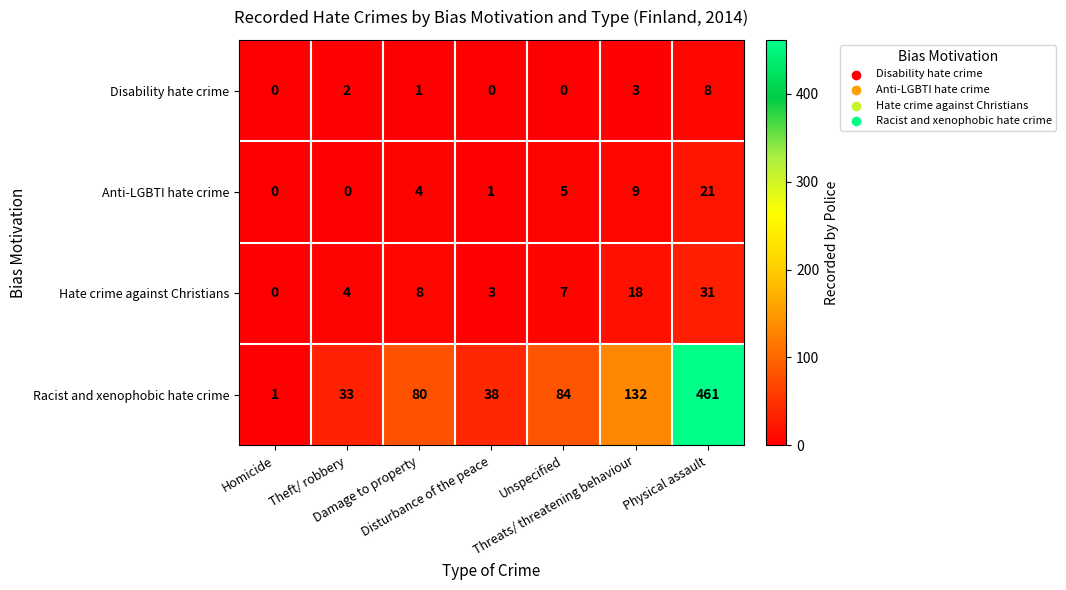

What is the difference between the maximum and second lowest values in the Disability hate crime series?

8